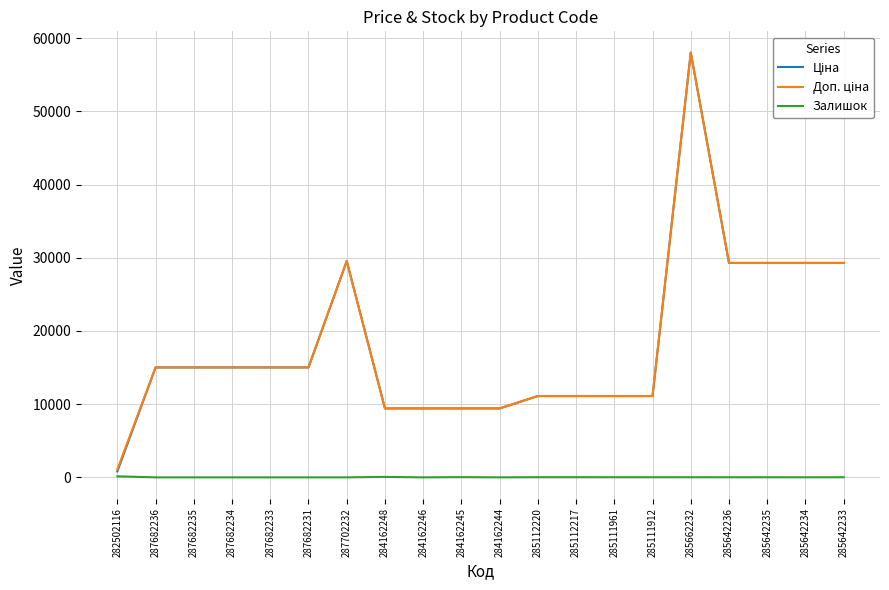

At which category is the sum across all series the highest?

285662232